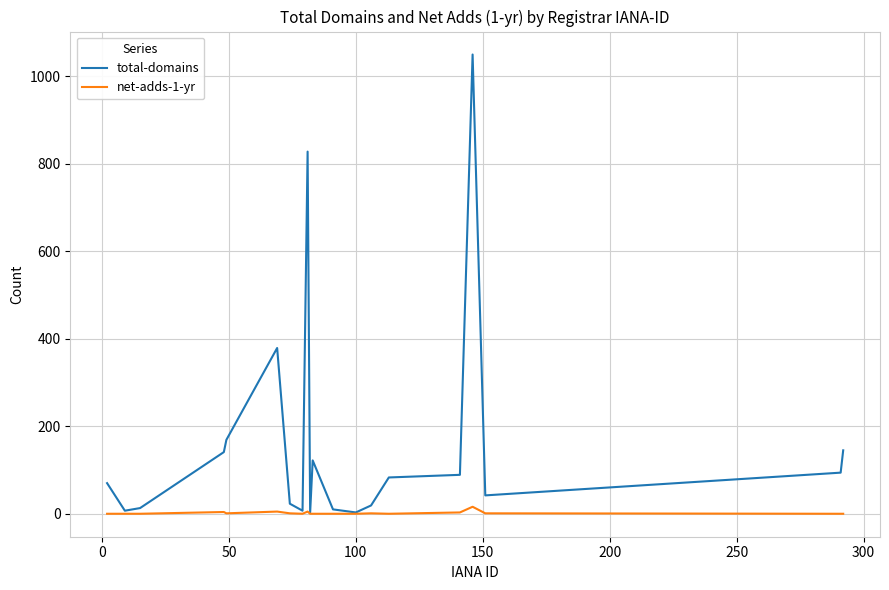

What are all the series names shown in the legend?

total-domains, net-adds-1-yr